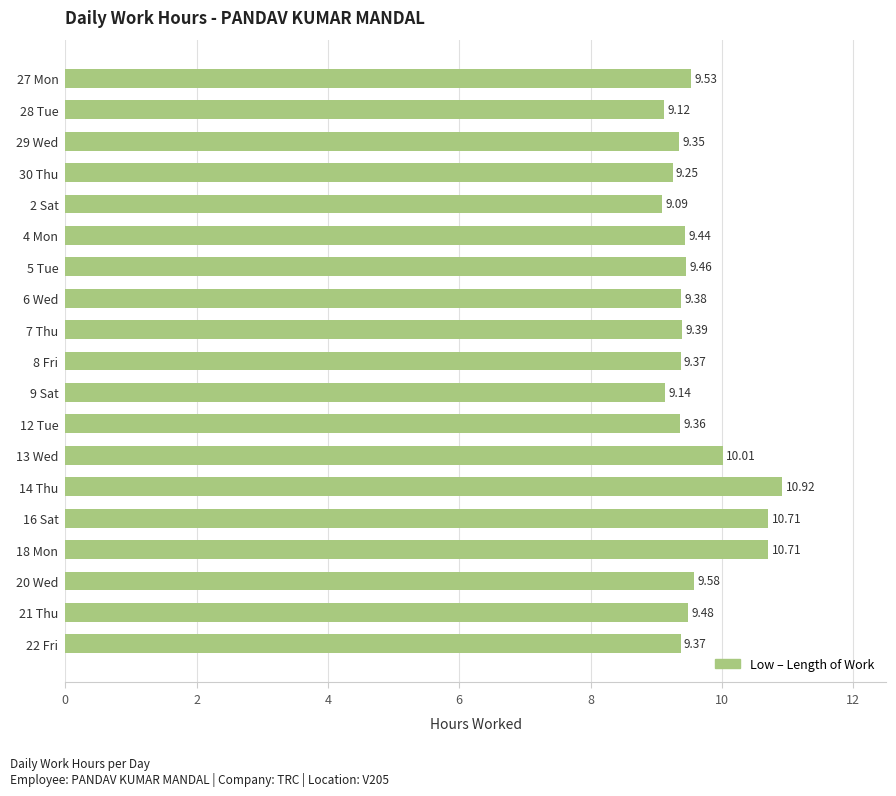

What is the change in value from 28 Tue to 4 Mon?

+0.3